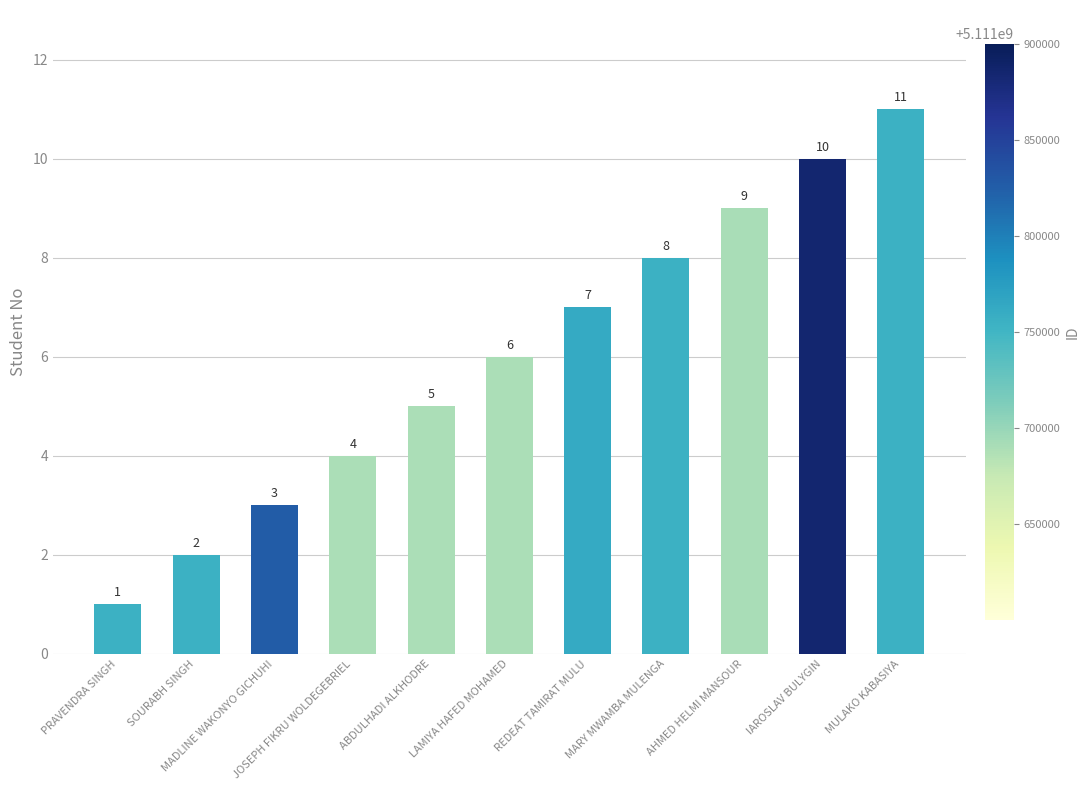

What position from the left is IAROSLAV BULYGIN?

10